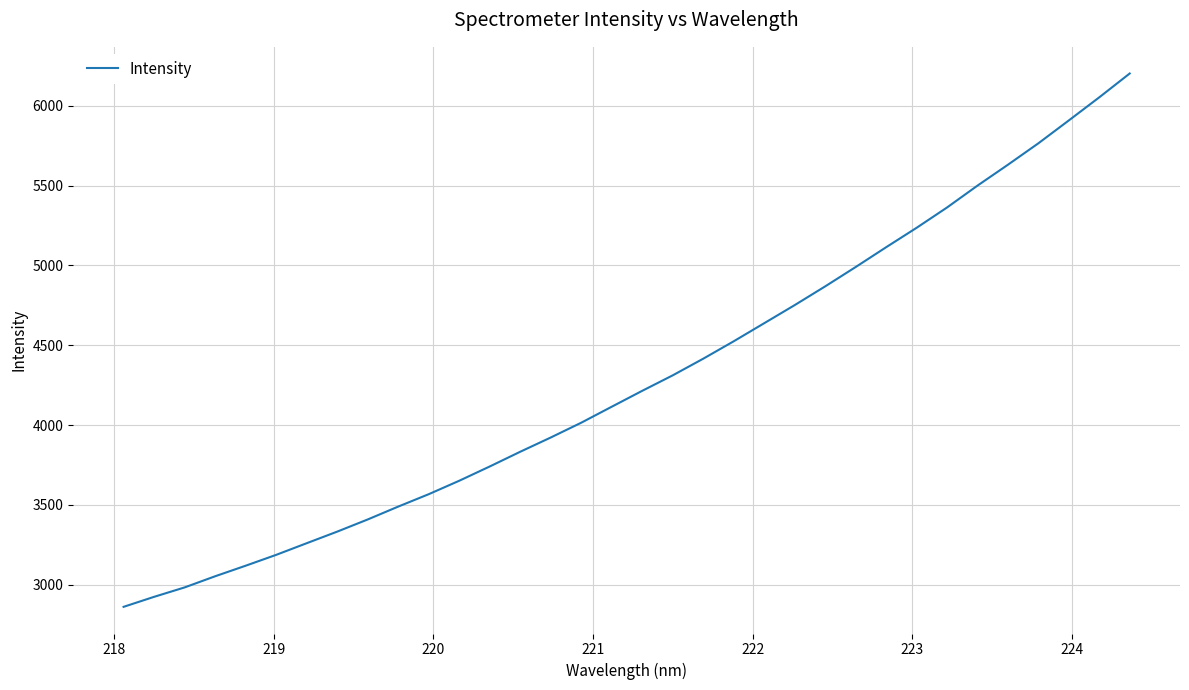

How many categories are shown in the chart?

34